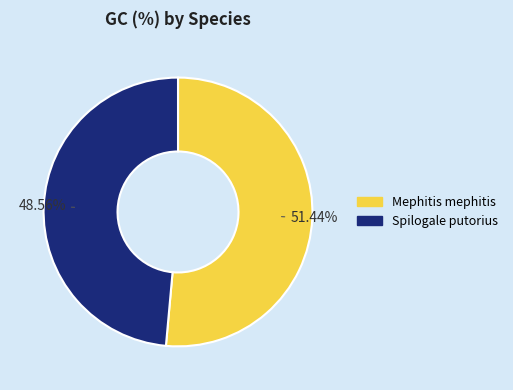

To the nearest percent, what is the average slice percentage?

50%